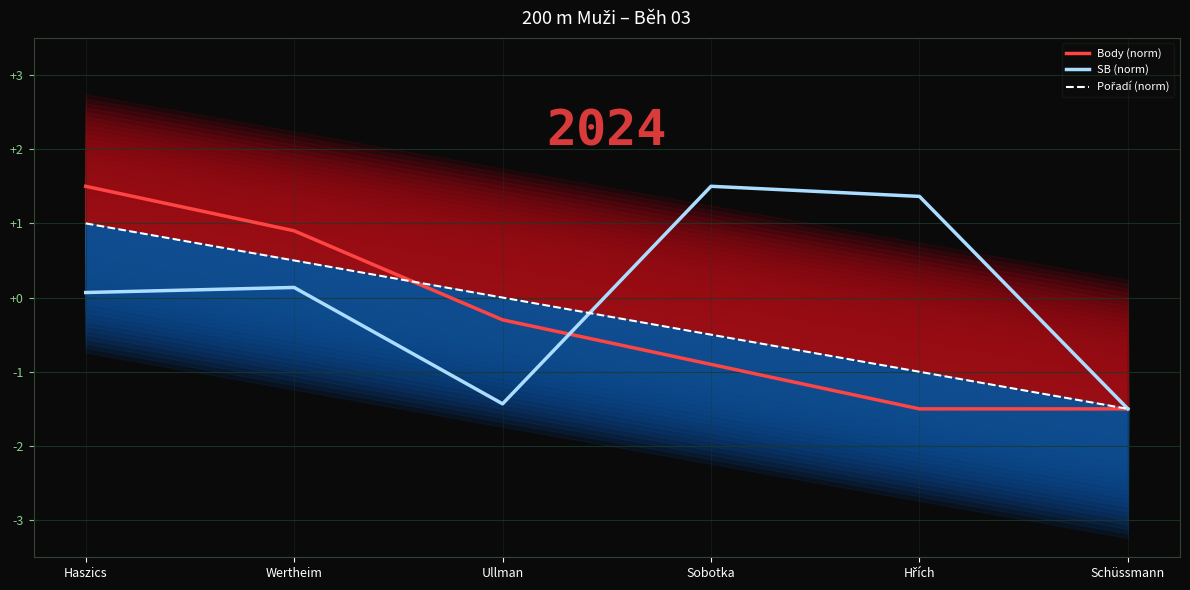

Between Wertheim and Haszics, which is larger?

Haszics